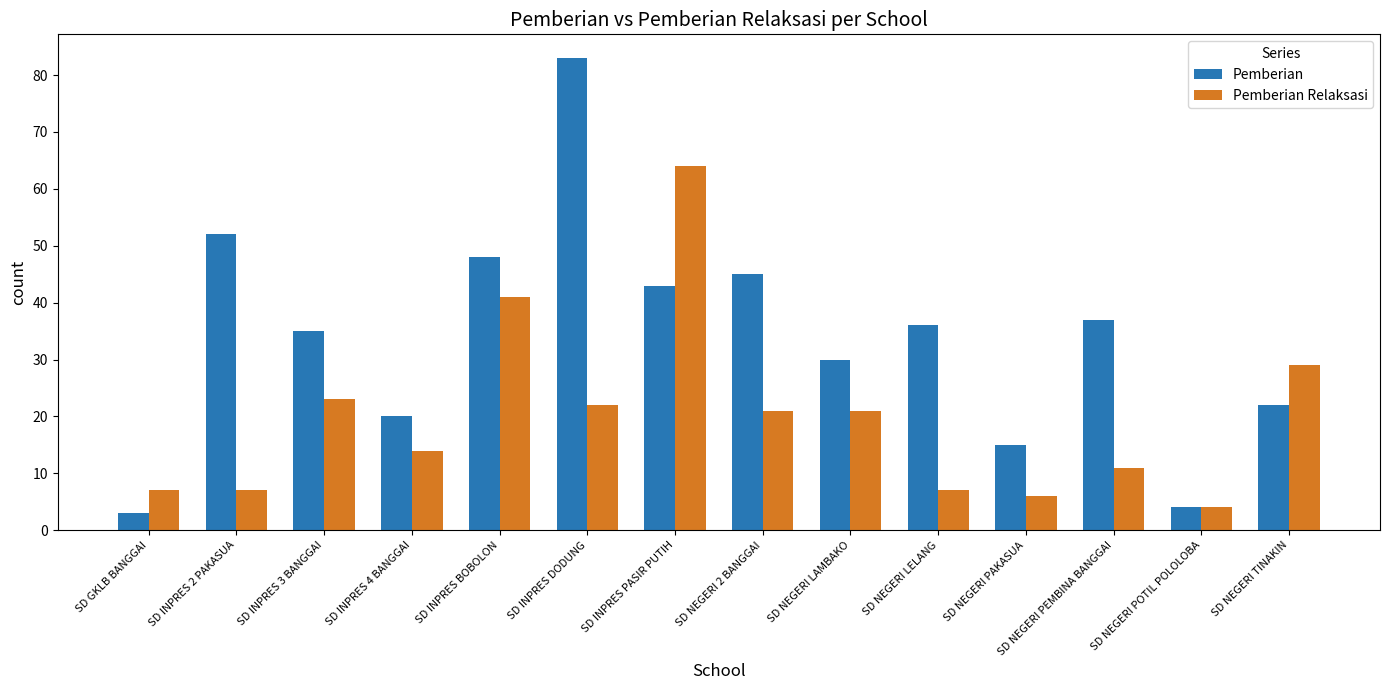

Which series has the largest total across all categories?

Pemberian